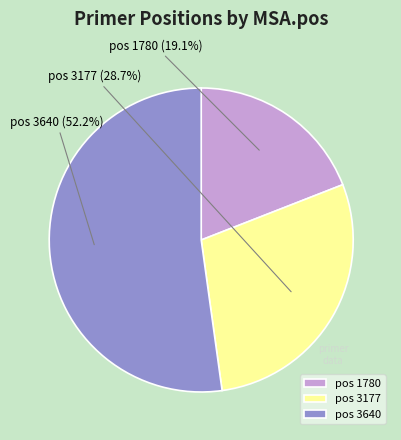

Which category has the biggest portion of the pie?

pos 3640